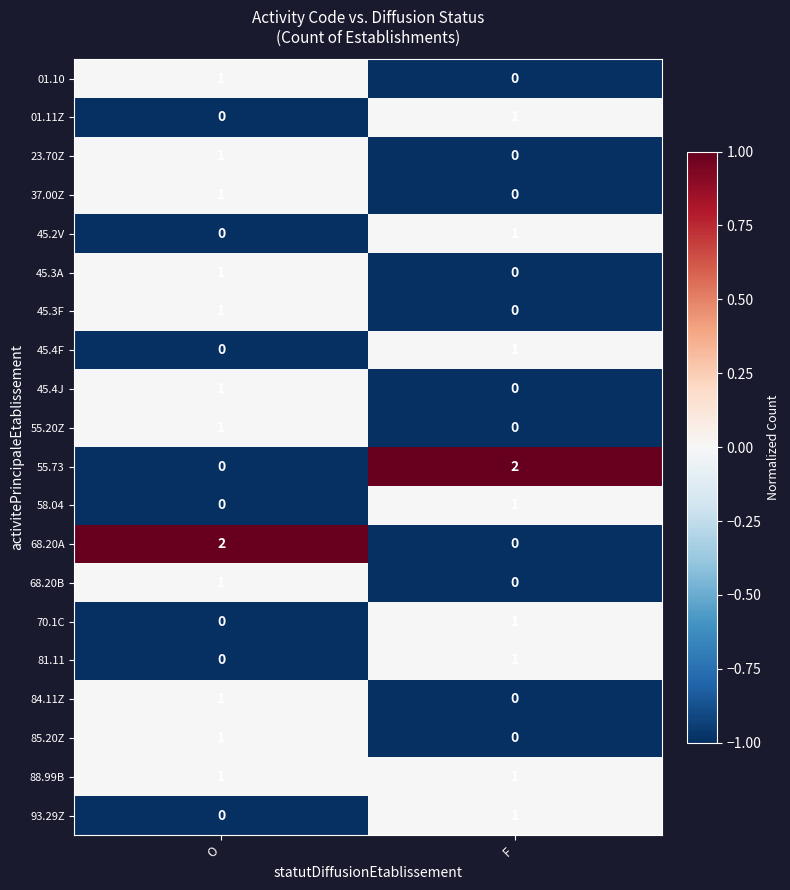

At which label does 55.20Z reach its peak?

O